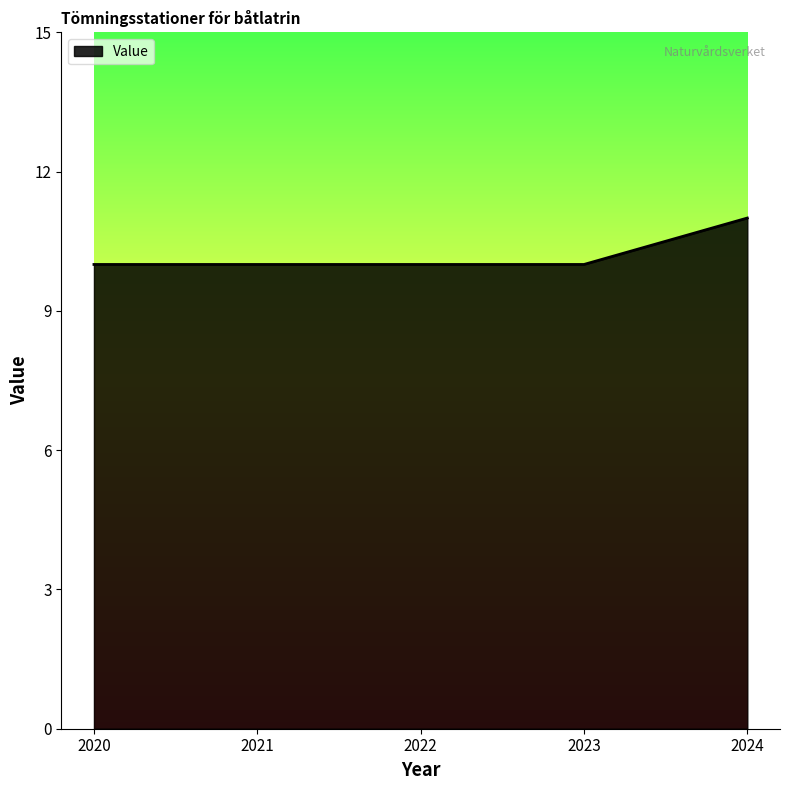

Is it true that the value at 2023 is 10?

True